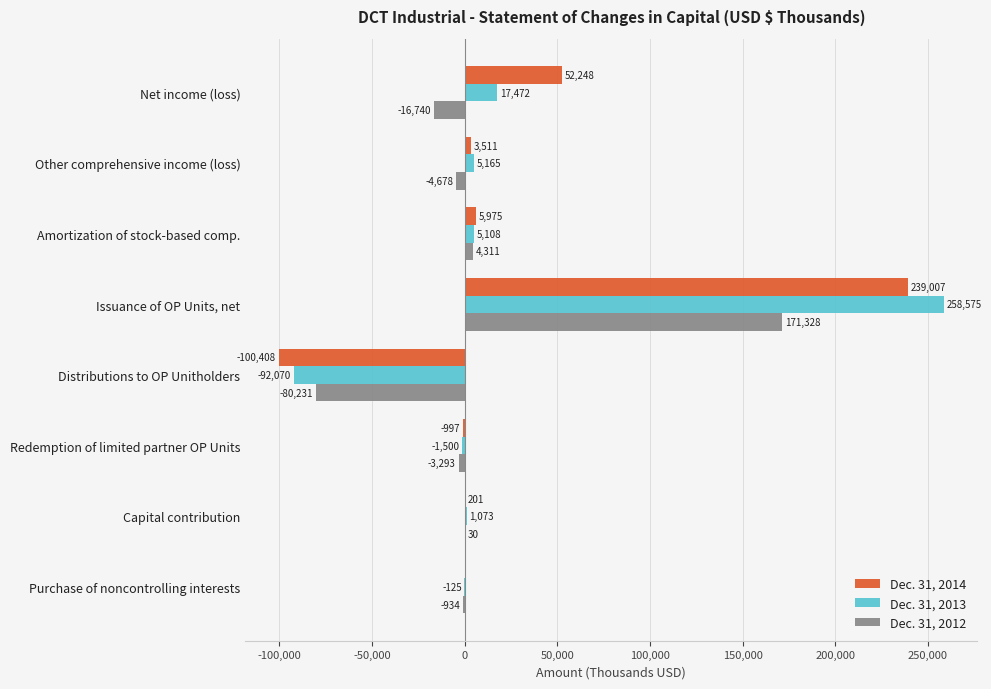

Where is Dec. 31, 2014 nearest to the value 69299?

Net income (loss)